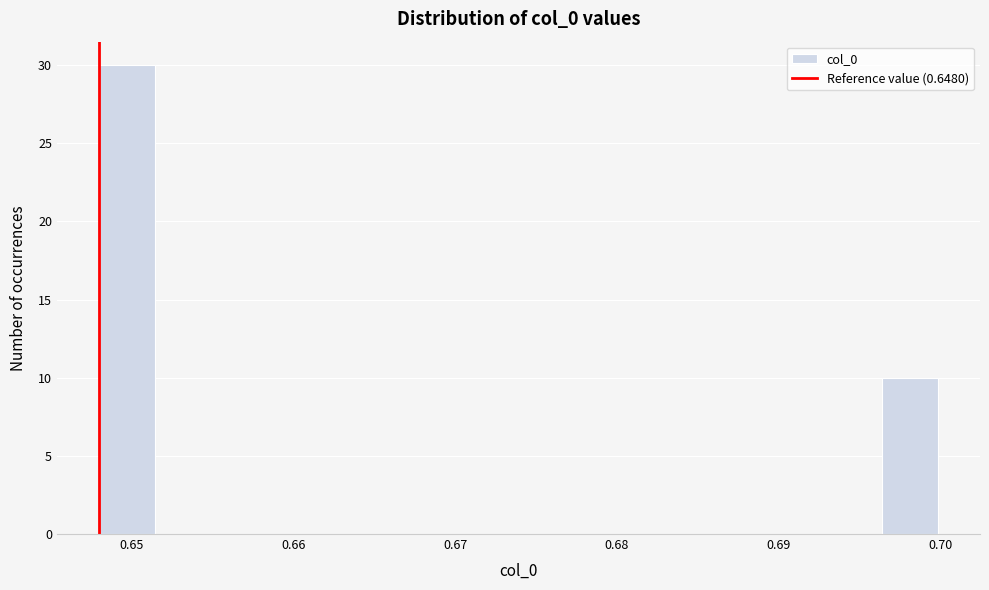

Around what value on the x-axis is the tallest bar? Give the approximate position of its centre, as read against the axis.

0.650